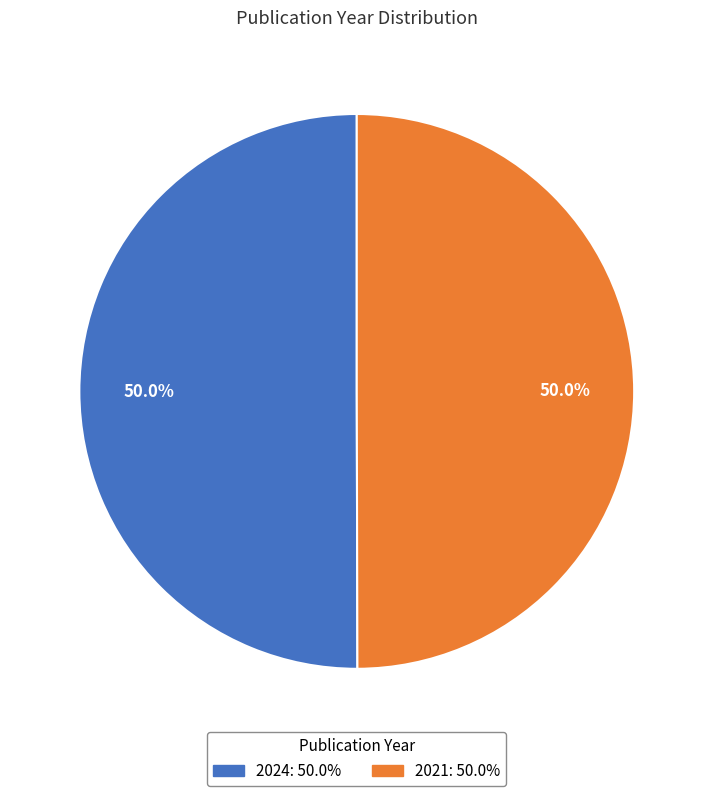

To the nearest percent, what is the combined percentage of 2024 and 2021?

100%